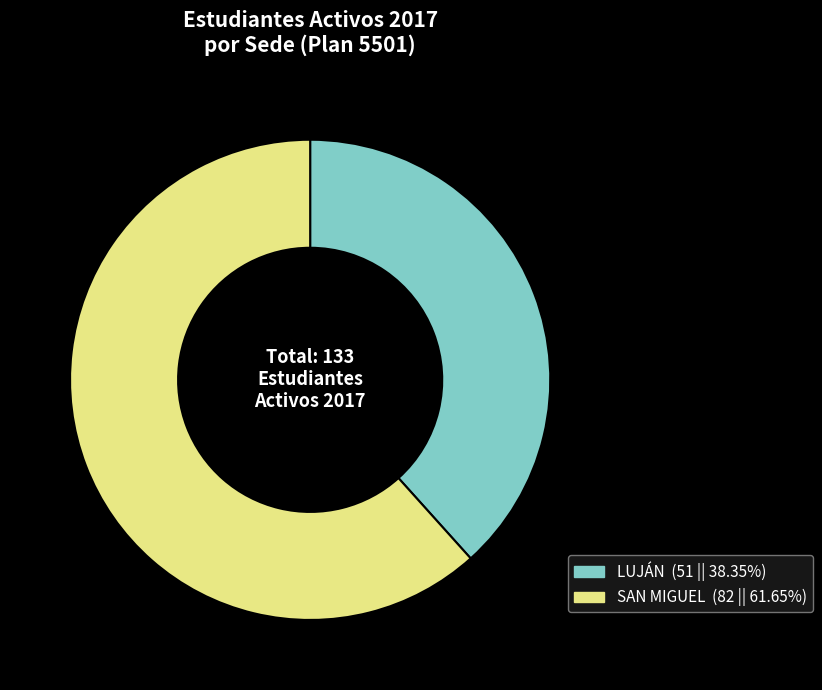

Do LUJÁN and SAN MIGUEL together represent more than half of the pie?

Yes